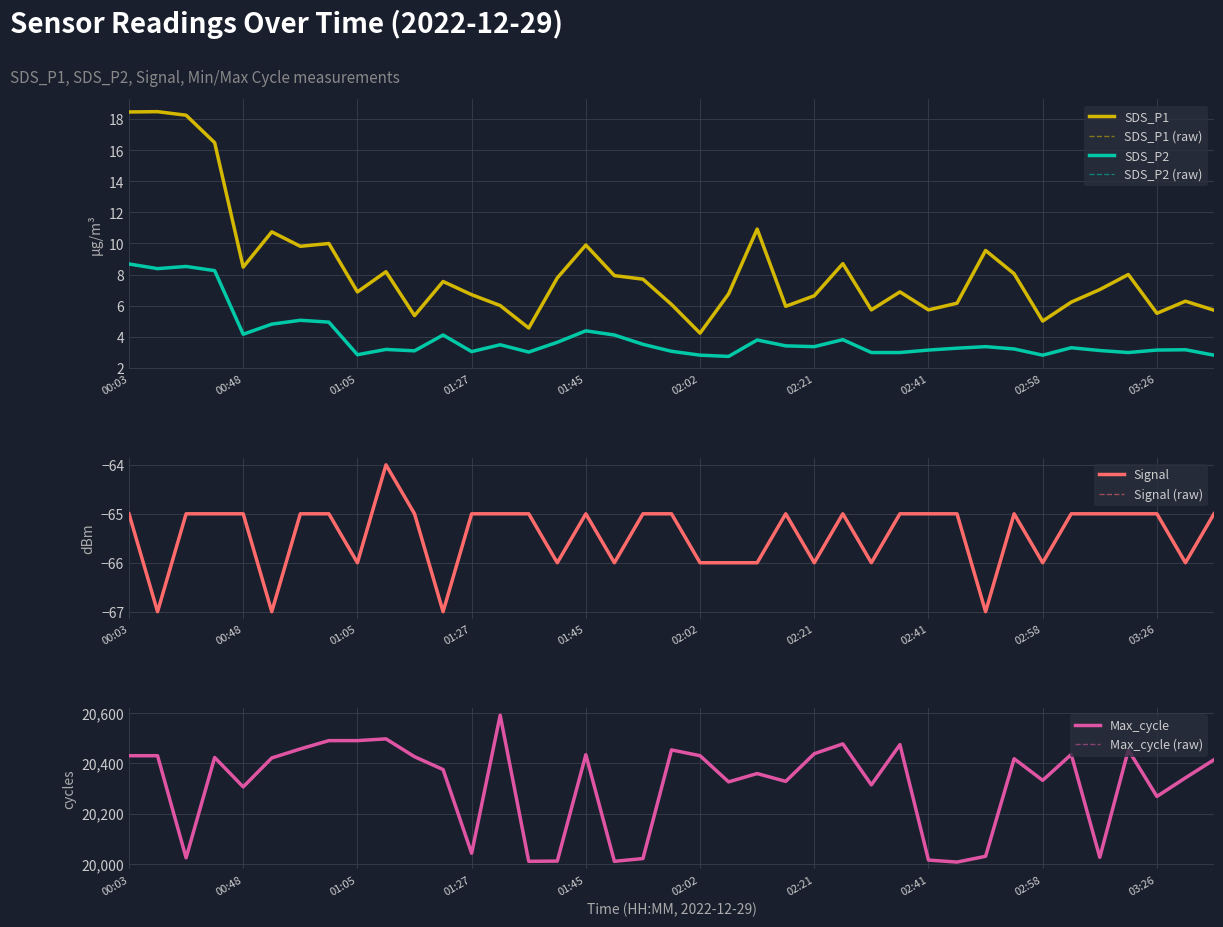

How many series are shown in this chart?

4